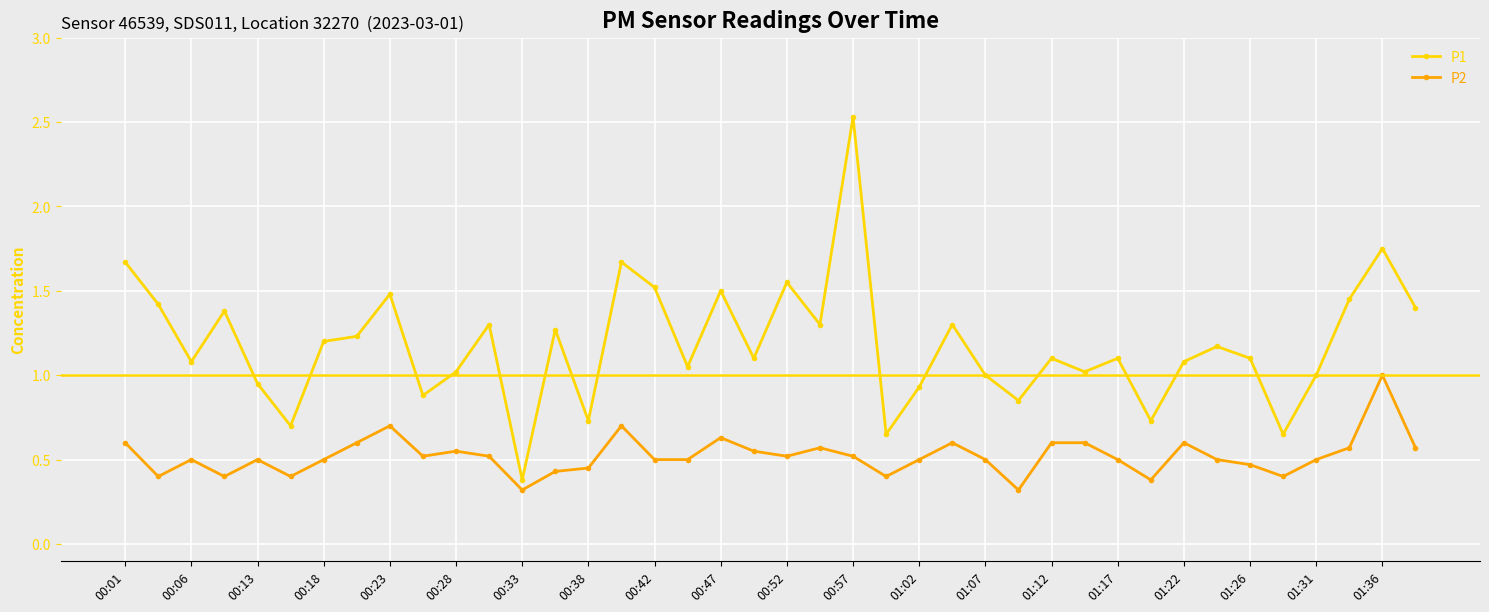

Does the chart have visible grid lines?

Yes